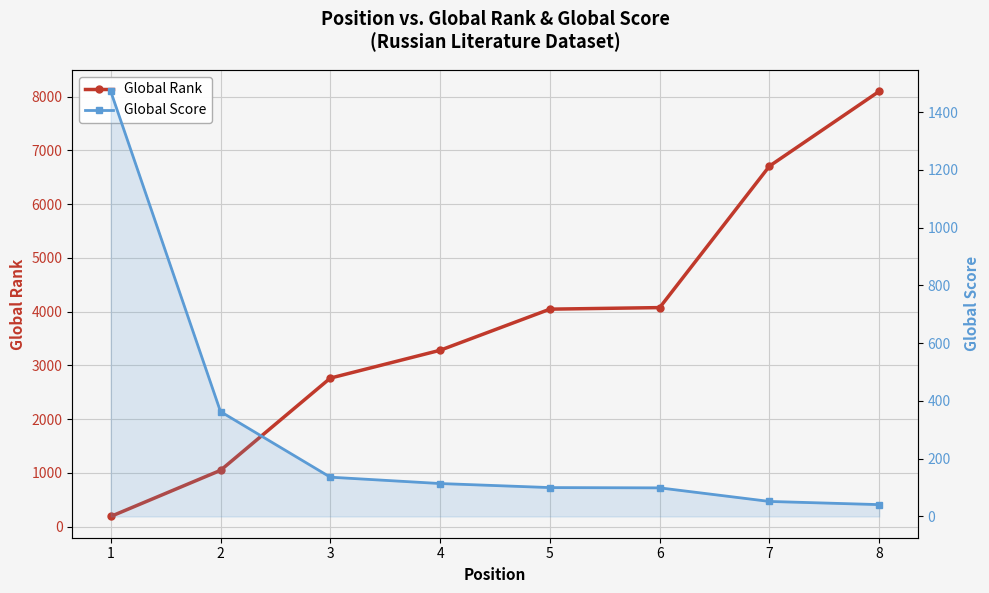

List the labels in order of Global Rank value, smallest first.

1, 2, 3, 4, 5, 6, 7, 8